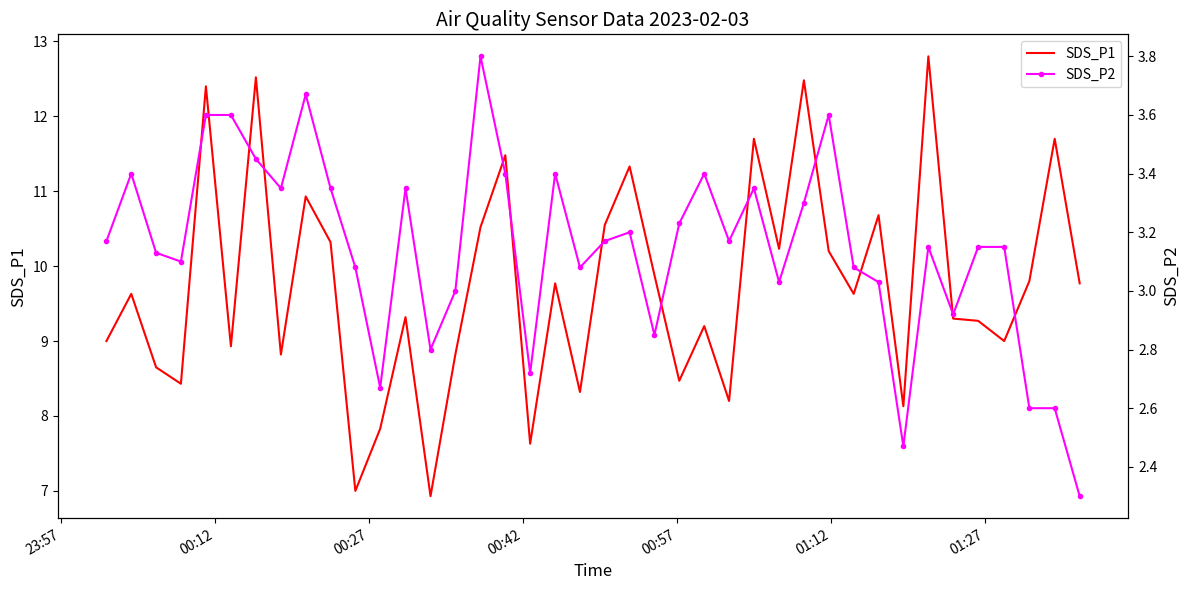

What is the maximum value for SDS_P1?

12.8